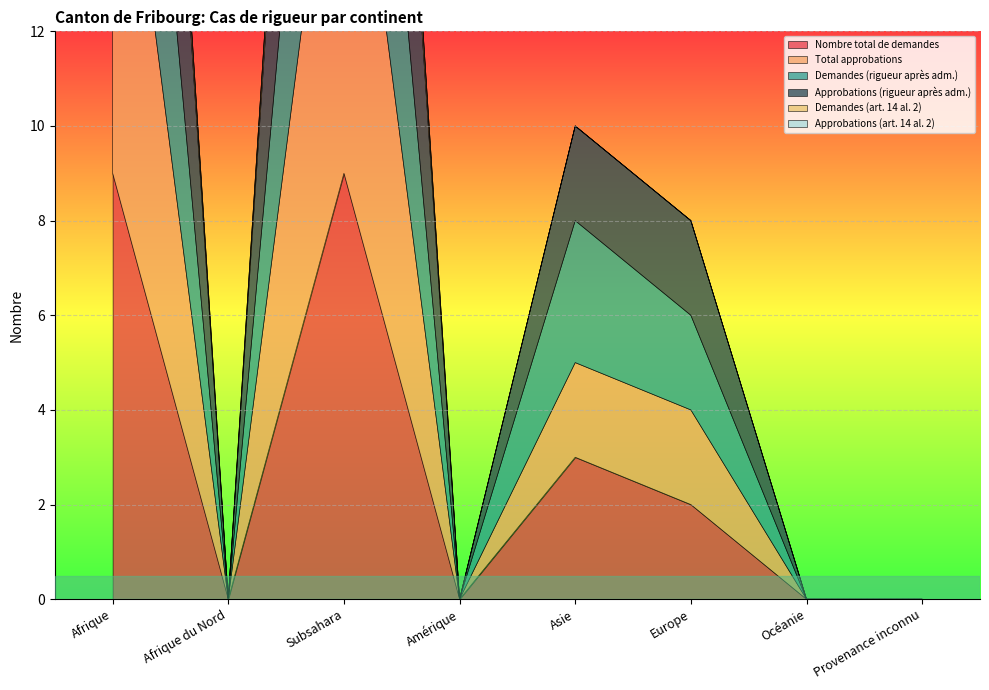

What are all the series names shown in the legend?

Nombre total de demandes, Total approbations, Demandes (rigueur après adm.), Approbations (rigueur après adm.), Demandes (art. 14 al. 2), Approbations (art. 14 al. 2)